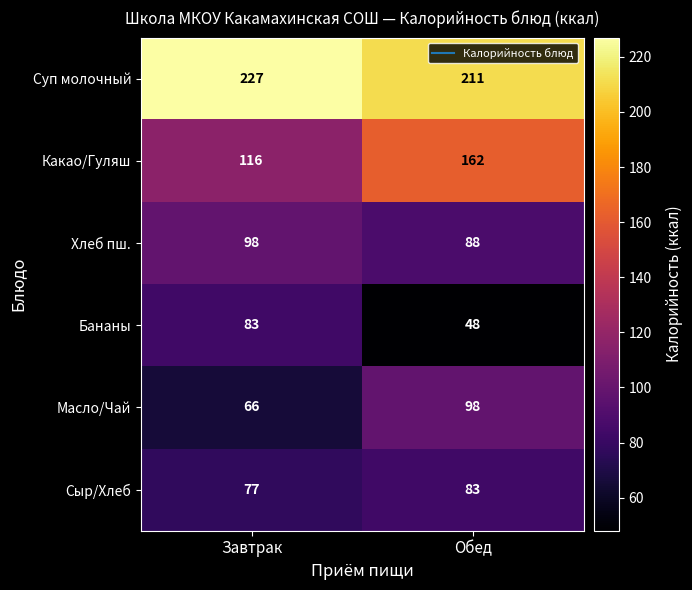

What is the difference between the highest and lowest values at Обед?

163